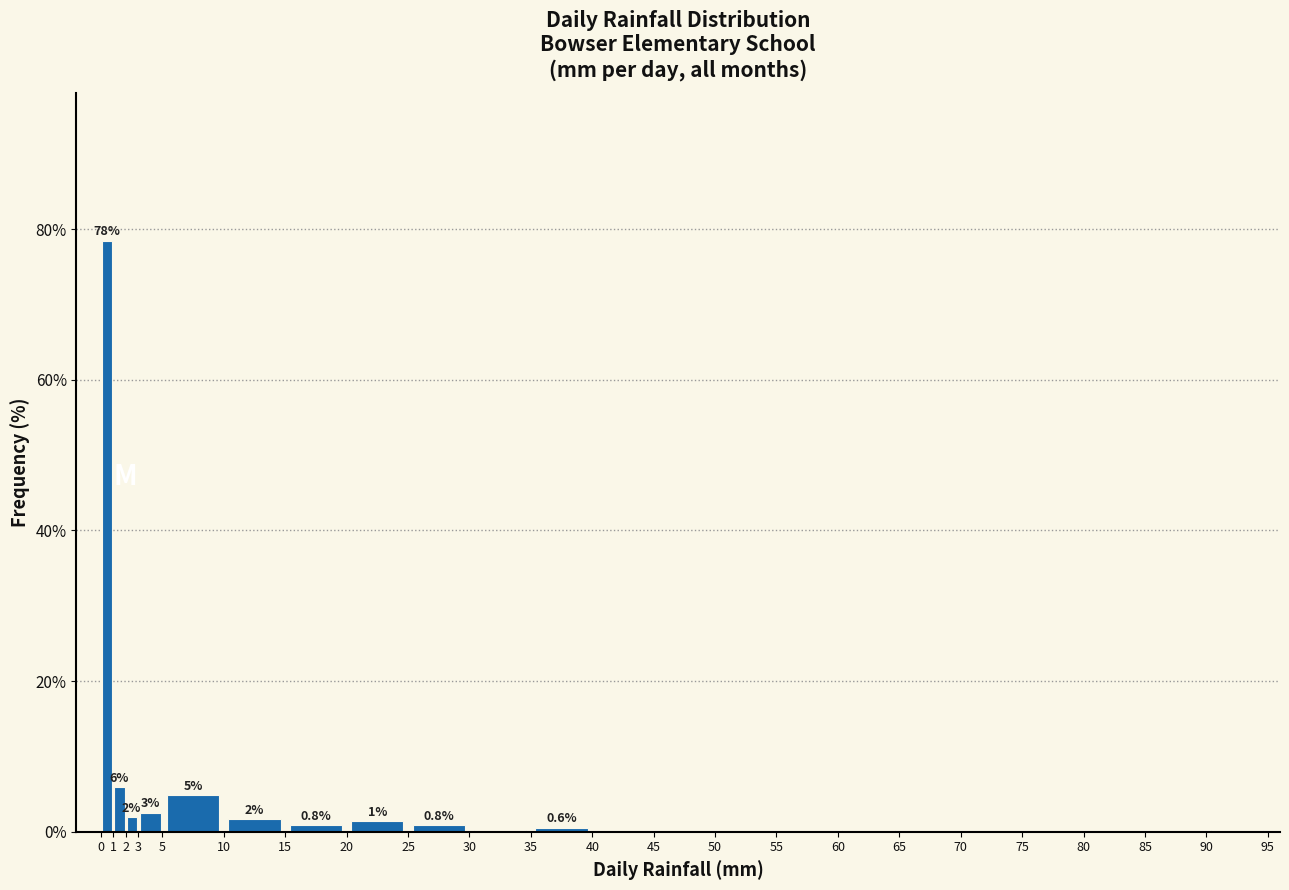

Which range on the x-axis has the tallest bar?

0 to 1